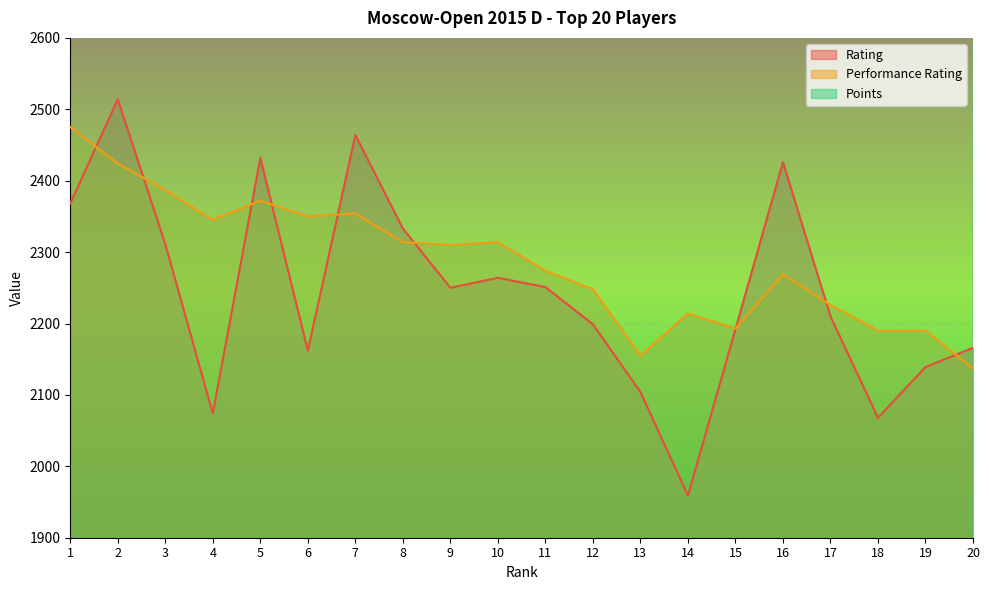

Reading right to left, list all the values displayed in this chart.

Rating: 2166	2139	2068	2210	2426	2192	1959	2104	2199	2251	2264	2250	2333	2464	2162	2432	2074	2311	2514	2368
Performance Rating: 2137	2190	2190	2226	2269	2193	2214	2155	2248	2274	2314	2310	2314	2354	2350	2372	2345	2387	2424	2475
Points: 3600	3600	3600	3600	3600	3750	3750	3750	3750	3750	3750	3750	3750	3750	3900	3900	3900	3900	3900	4050